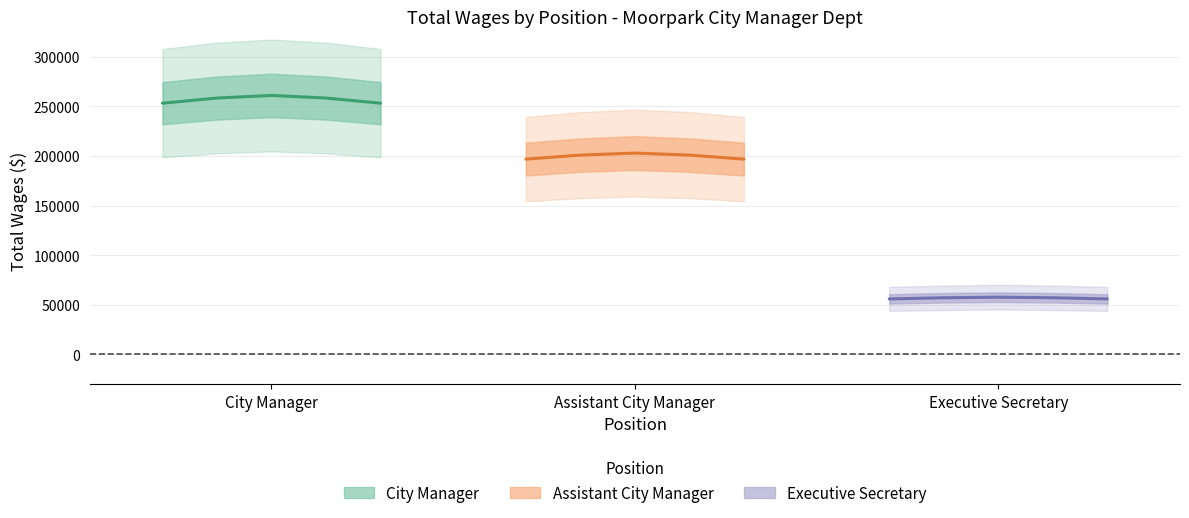

List the series in order of their overall mean, highest first.

City Manager, Assistant City Manager, Executive Secretary